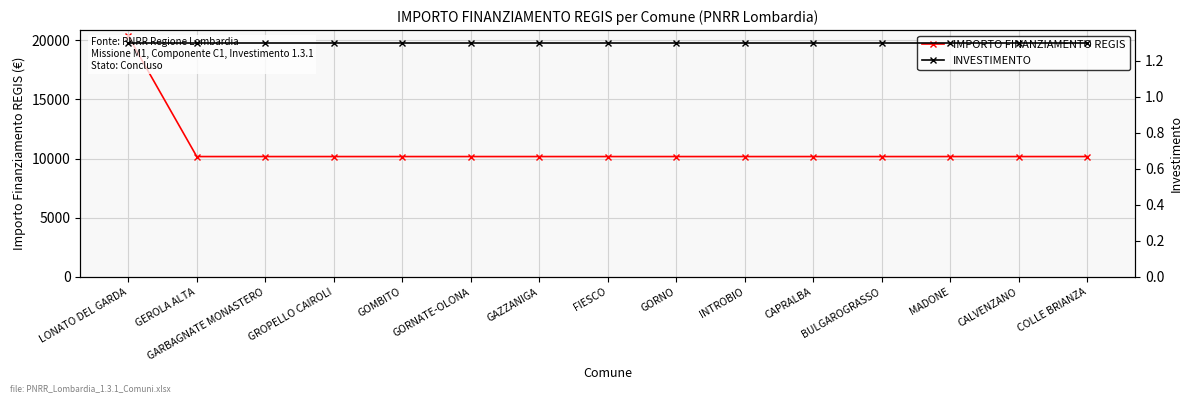

At LONATO DEL GARDA, list the series in order from largest to smallest.

IMPORTO FINANZIAMENTO REGIS, INVESTIMENTO